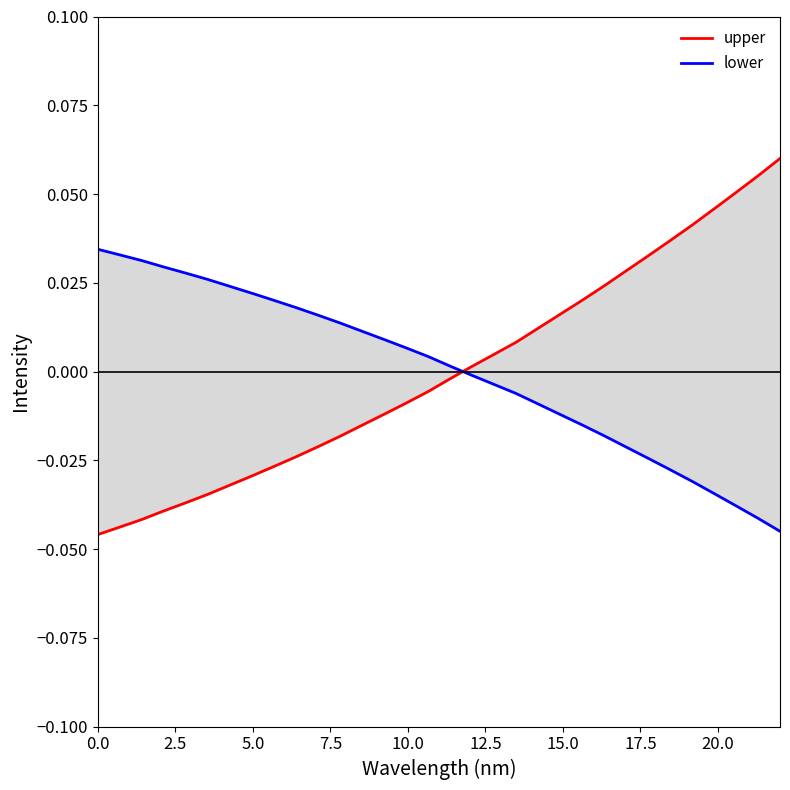

True or false: lower and upper cross at least once.

True